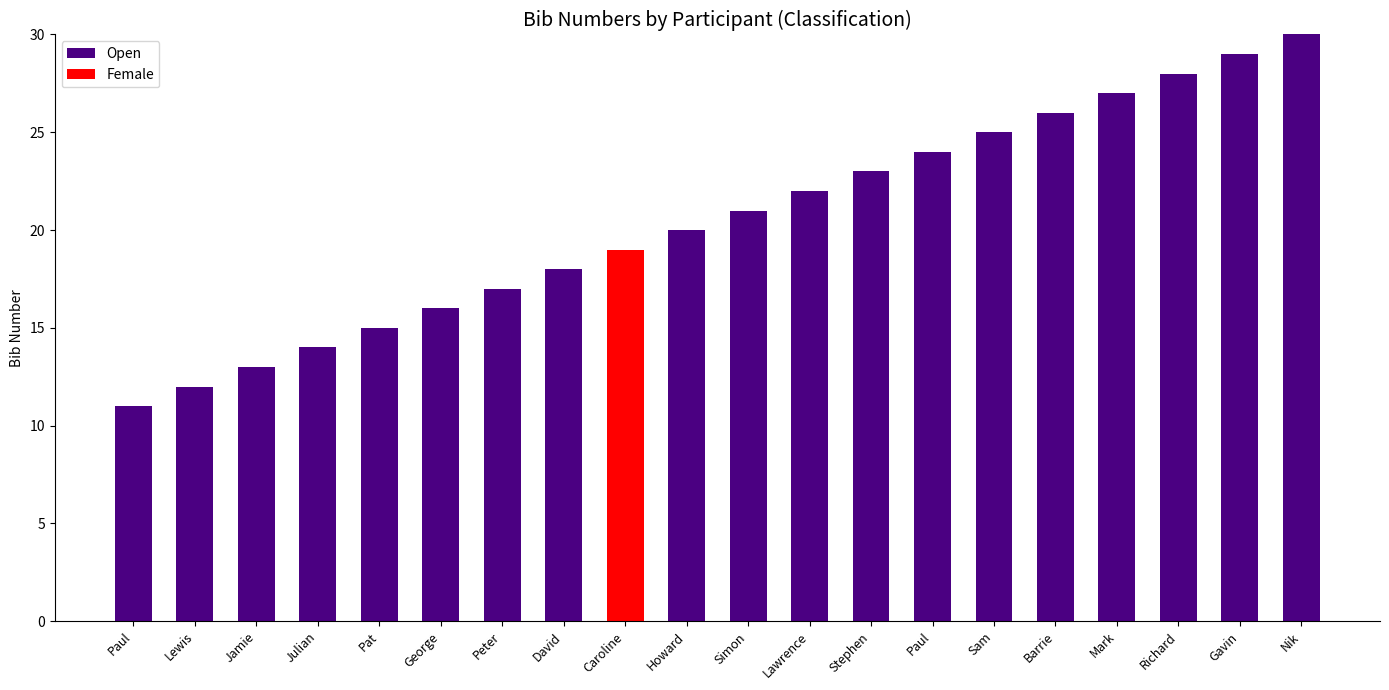

How many series are shown in this chart?

2